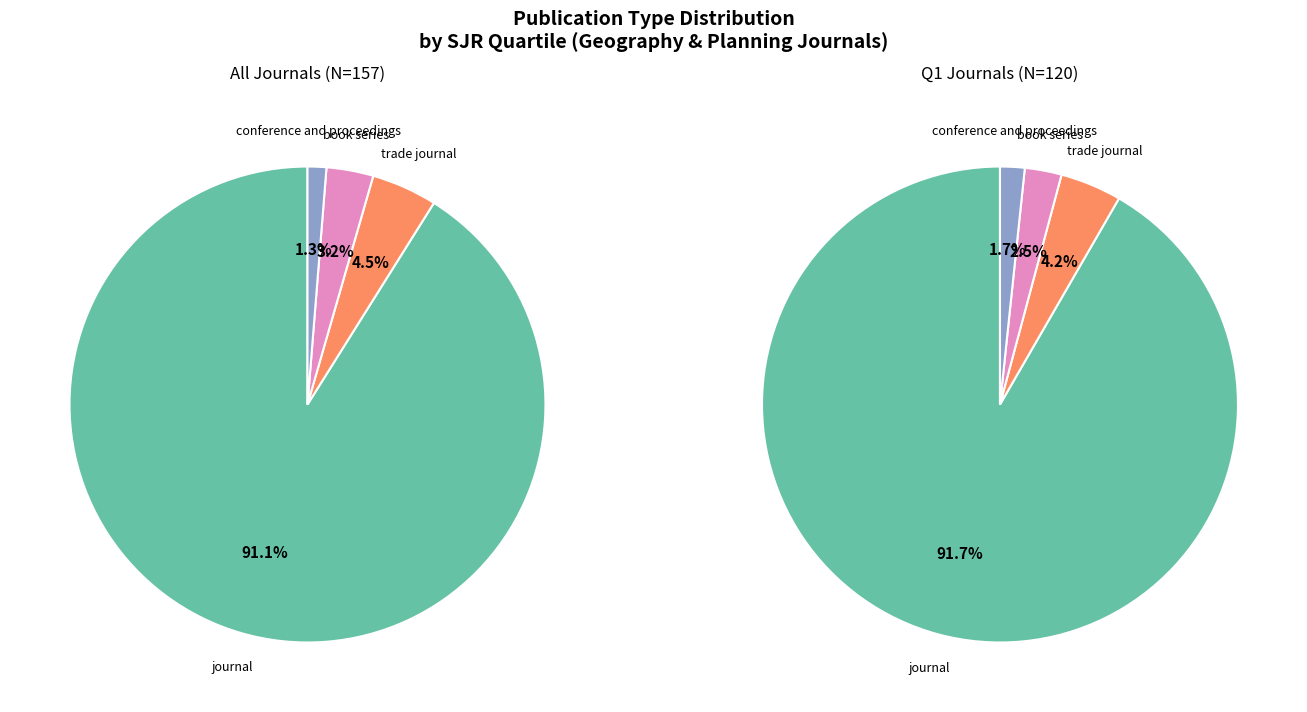

To the nearest percent, what is the combined percentage of conference and proceedings and trade journal?

6%